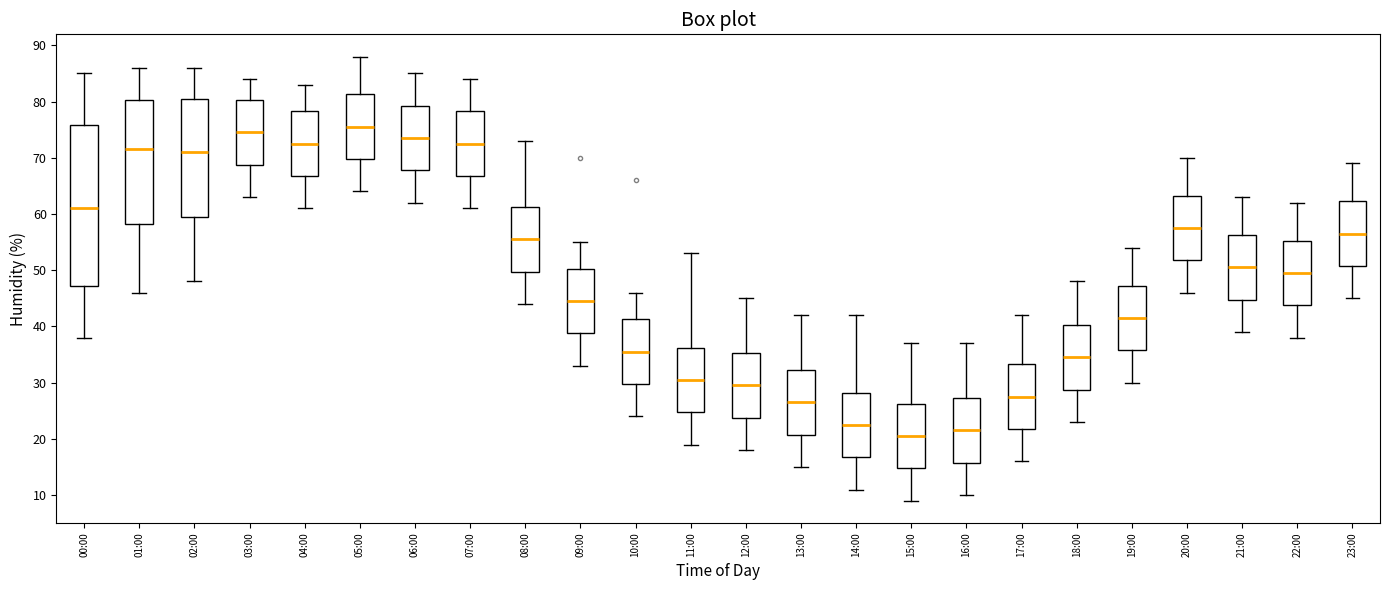

Where is the upper edge of the box for 17:00 on the y-axis? The values are not printed on the chart, so give them approximately, as read against the axis.

33